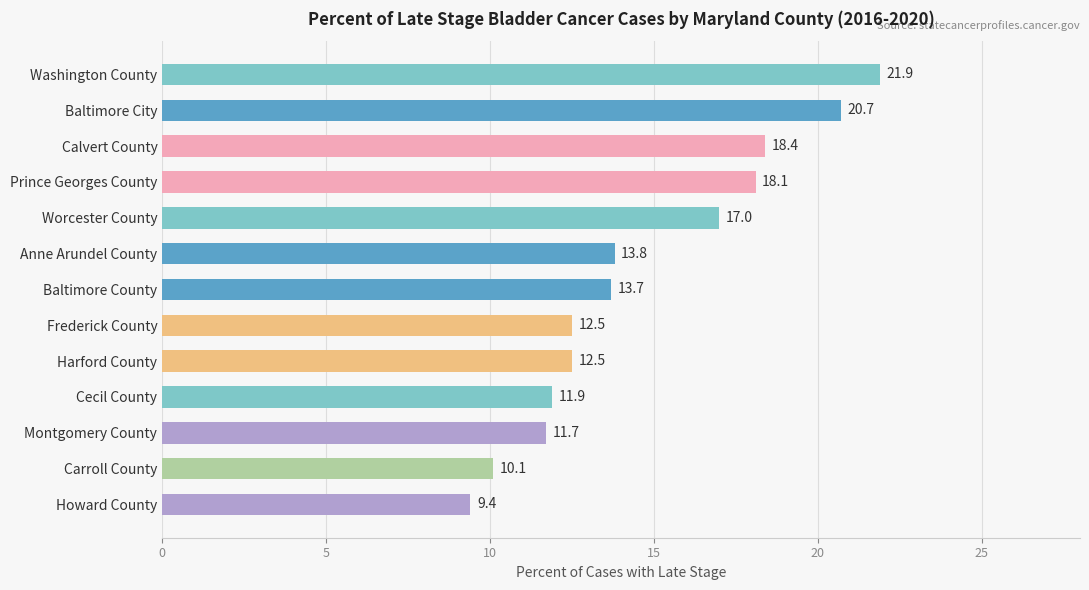

Where is the data nearest to the value 15?

Anne Arundel County